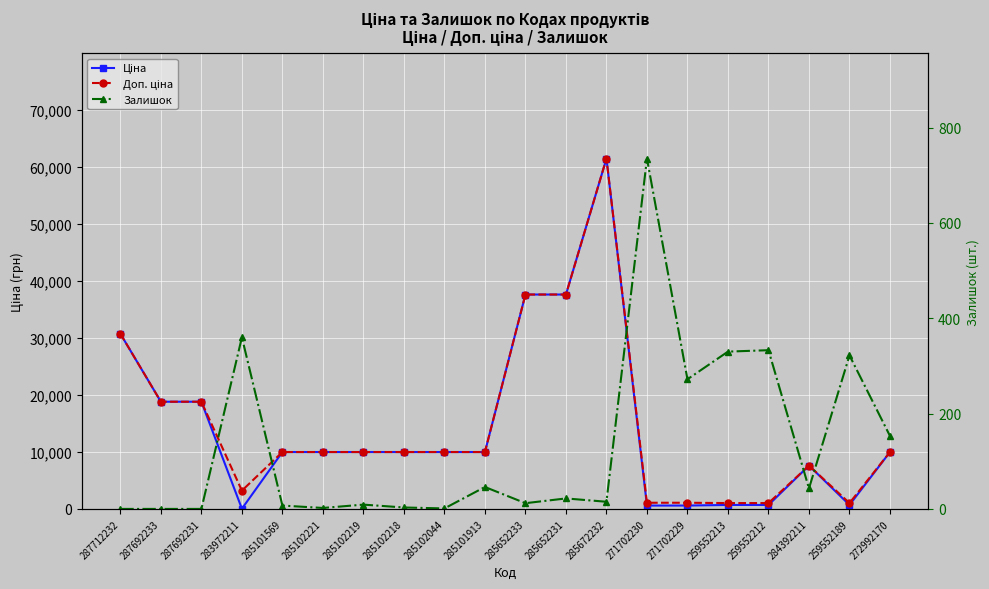

True or false: Доп. ціна and Ціна cross at least once.

False